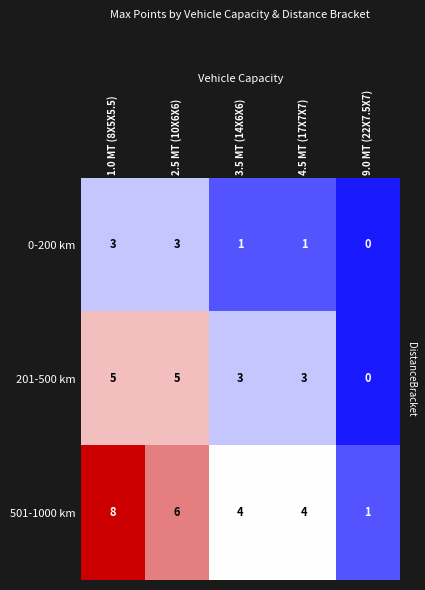

True or false: 501-1000 km has a value of 10 at 1.0 MT (8X5X5.5).

False